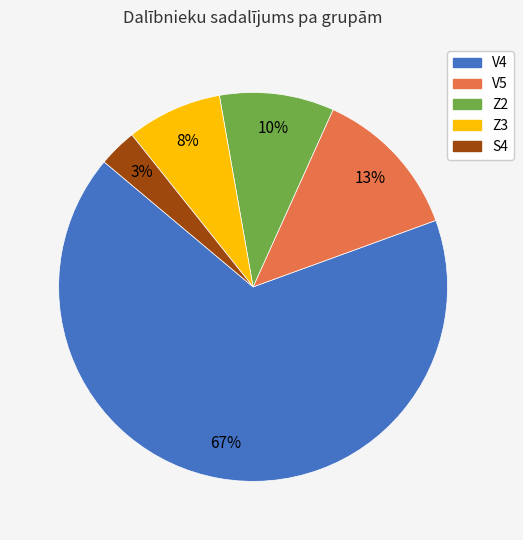

To the nearest percent, what is the average slice percentage?

20%